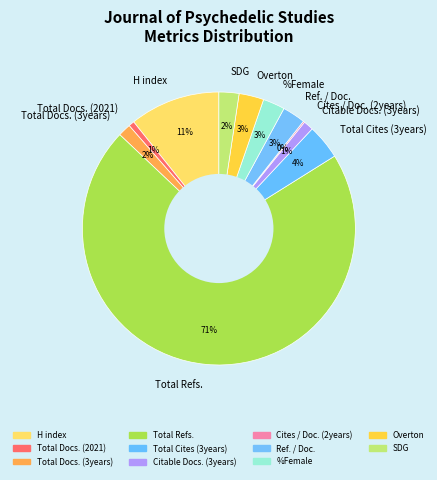

Between Total Docs. (2021) and Total Cites (3years), which is larger?

Total Cites (3years)